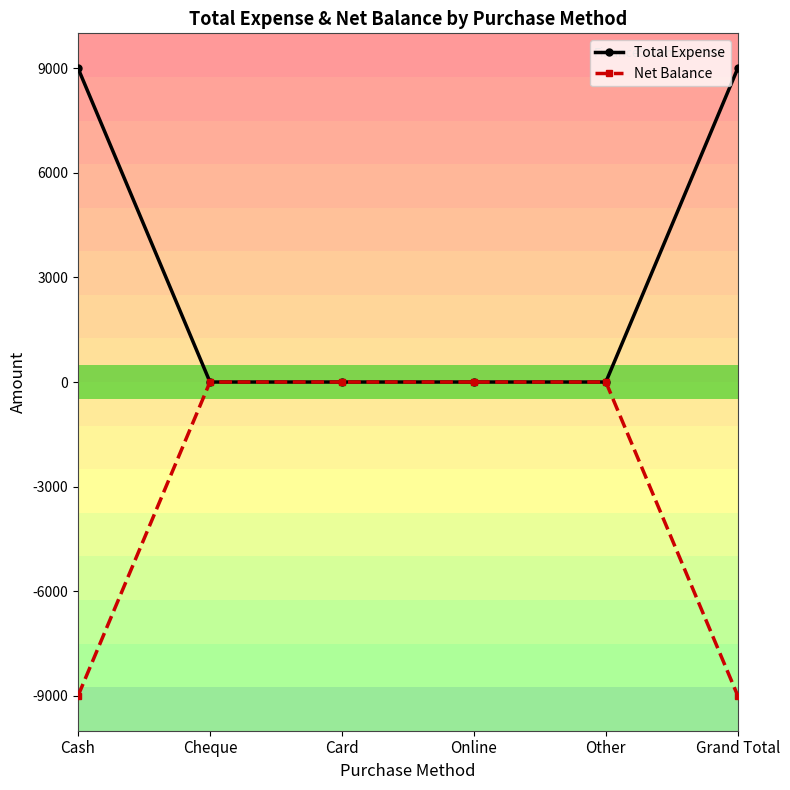

What is the difference between the maximum and minimum values in the Total Expense series?

9000